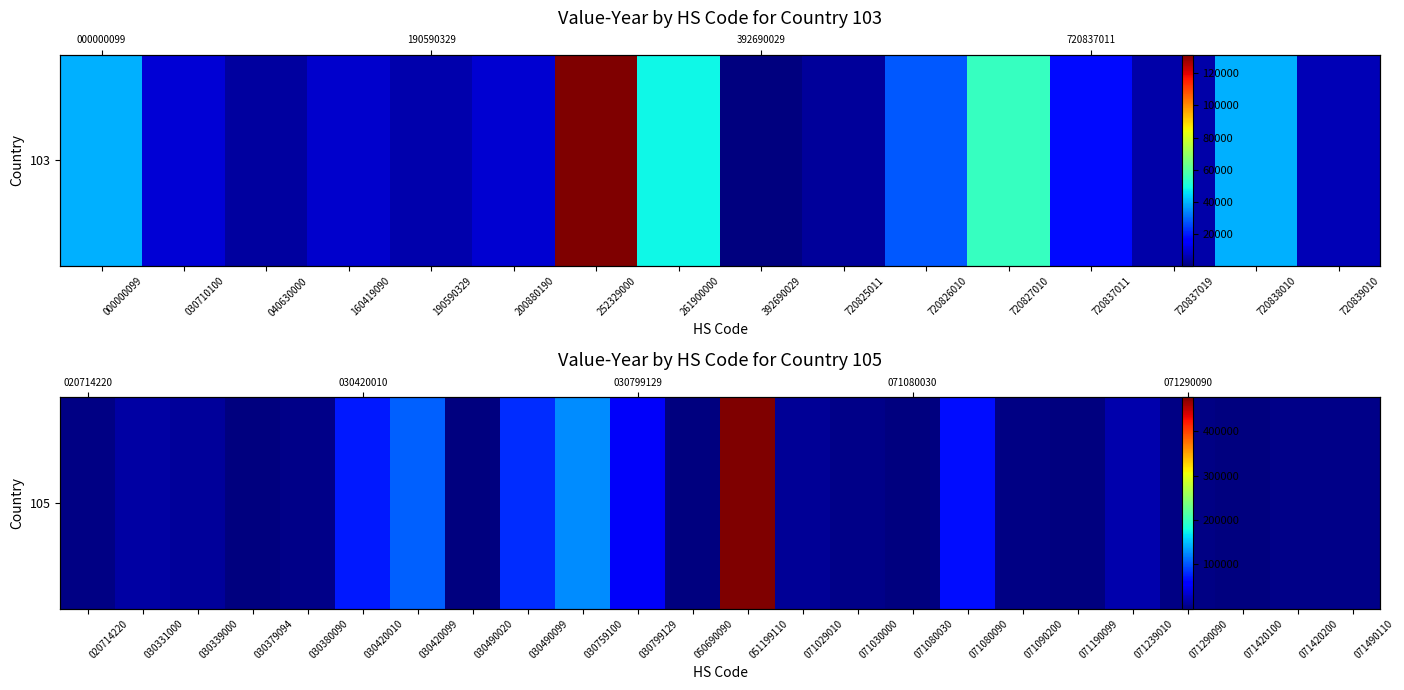

Is it true that the value at 071029010 is 2570?

False